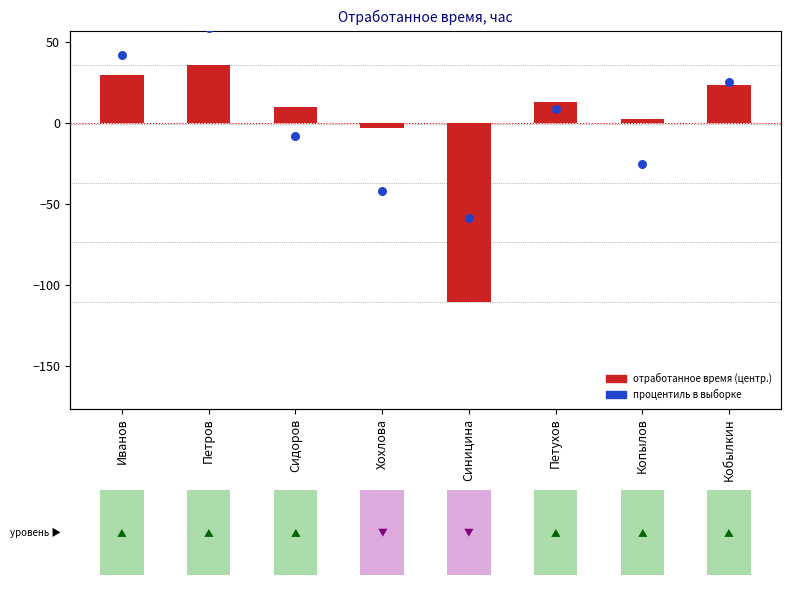

Which series contains the lowest Y value?

отработанное время (центр.)